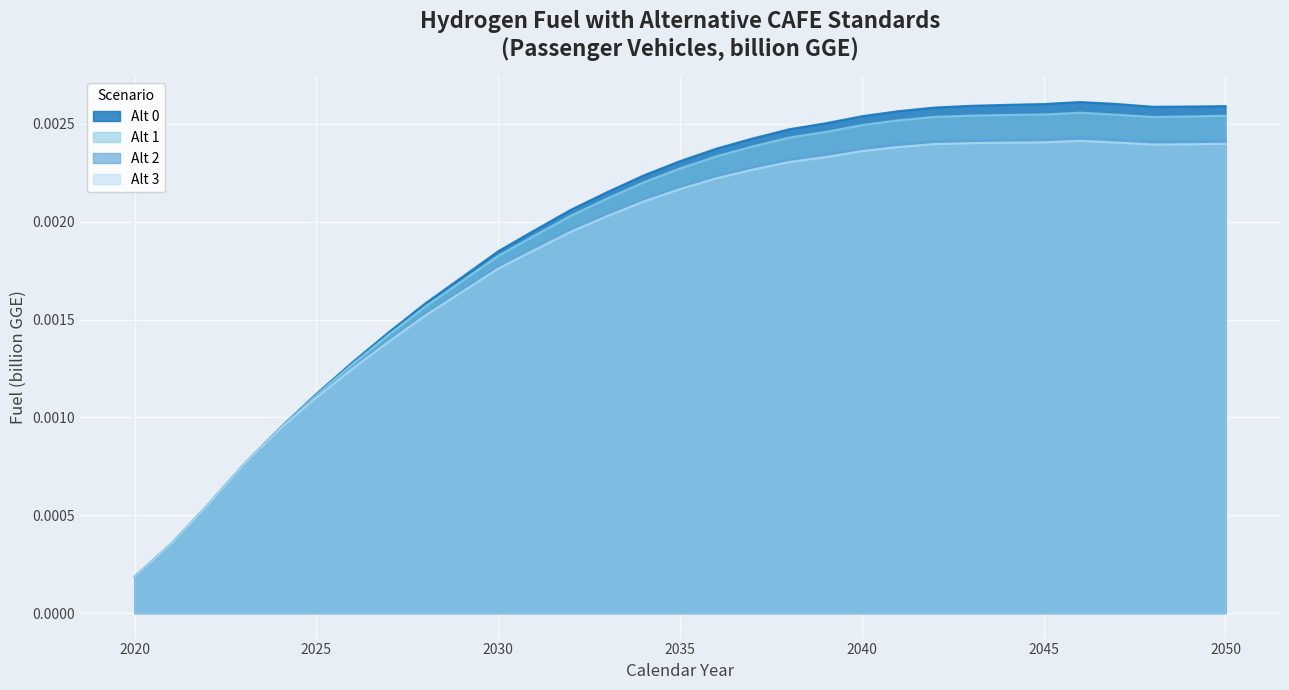

Reading right to left, extract all data points from this chart.

Alt 0: 2050=0.0	2049=0.0	2048=0.0	2047=0.0	2046=0.0	2045=0.0	2044=0.0	2043=0.0	2042=0.0	2041=0.0	2040=0.0	2039=0.0	2038=0.0	2037=0.0	2036=0.0	2035=0.0	2034=0.0	2033=0.0	2032=0.0	2031=0.0	2030=0.0	2029=0.0	2028=0.0	2027=0.0	2026=0.0	2025=0.0	2024=0.0	2023=0.0	2022=0.0	2021=0.0	2020=0.0
Alt 1: 2050=0.0	2049=0.0	2048=0.0	2047=0.0	2046=0.0	2045=0.0	2044=0.0	2043=0.0	2042=0.0	2041=0.0	2040=0.0	2039=0.0	2038=0.0	2037=0.0	2036=0.0	2035=0.0	2034=0.0	2033=0.0	2032=0.0	2031=0.0	2030=0.0	2029=0.0	2028=0.0	2027=0.0	2026=0.0	2025=0.0	2024=0.0	2023=0.0	2022=0.0	2021=0.0	2020=0.0
Alt 2: 2050=0.0	2049=0.0	2048=0.0	2047=0.0	2046=0.0	2045=0.0	2044=0.0	2043=0.0	2042=0.0	2041=0.0	2040=0.0	2039=0.0	2038=0.0	2037=0.0	2036=0.0	2035=0.0	2034=0.0	2033=0.0	2032=0.0	2031=0.0	2030=0.0	2029=0.0	2028=0.0	2027=0.0	2026=0.0	2025=0.0	2024=0.0	2023=0.0	2022=0.0	2021=0.0	2020=0.0
Alt 3: 2050=0.0	2049=0.0	2048=0.0	2047=0.0	2046=0.0	2045=0.0	2044=0.0	2043=0.0	2042=0.0	2041=0.0	2040=0.0	2039=0.0	2038=0.0	2037=0.0	2036=0.0	2035=0.0	2034=0.0	2033=0.0	2032=0.0	2031=0.0	2030=0.0	2029=0.0	2028=0.0	2027=0.0	2026=0.0	2025=0.0	2024=0.0	2023=0.0	2022=0.0	2021=0.0	2020=0.0